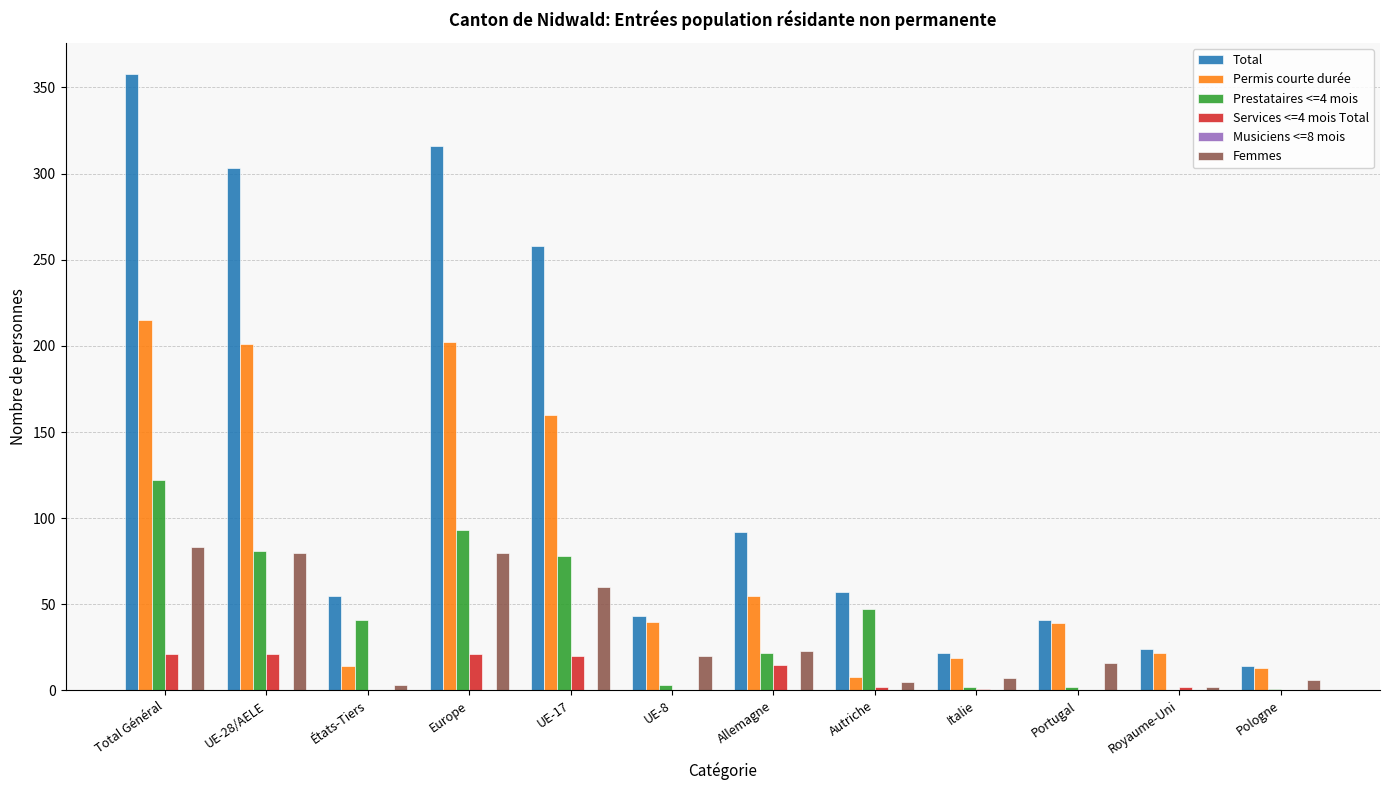

The value of Total at Portugal is 41. True or false?

True